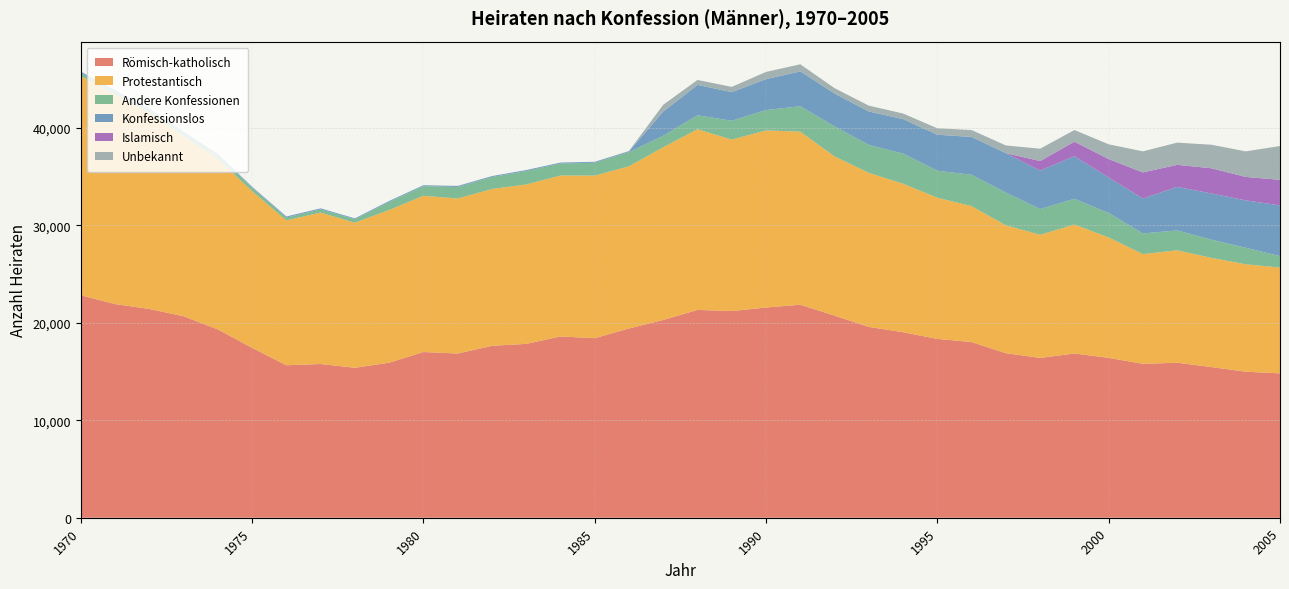

Reading right to left, extract all data points from this chart.

Römisch-katholisch: 14812	14985	15457	15907	15790	16403	16852	16402	16881	18027	18351	19036	19578	20740	21857	21570	21209	21326	20295	19420	18425	18601	17839	17644	16849	17004	15908	15389	15771	15650	17434	19323	20674	21422	21925	22830
Protestantisch: 10864	11022	11209	11534	11258	12356	13234	12635	13118	13948	14482	15234	15812	16335	17757	18173	17591	18539	17724	16641	16683	16511	16358	16089	15904	16033	15671	14885	15541	14862	16083	17500	18482	20147	21510	22491
Andere Konfessionen: 1173	1695	1866	2037	2129	2513	2642	2640	3363	3217	2774	3098	2868	3081	2611	2089	1932	1434	1177	1458	1321	1238	1378	1224	1184	990	831	362	327	293	354	362	333	282	323	312
Konfessionslos: 5199	4863	4740	4472	3575	3640	4375	3948	4048	3882	3694	3535	3425	3374	3578	3173	2939	3114	2485	84	91	91	98	97	96	90	94	82	104	108	91	131	126	120	103	142
Islamisch: 2622	2406	2585	2263	2680	1887	1484	976	0	0	0	0	0	0	0	0	0	0	0	0	0	0	0	0	0	0	0	0	0	0	0	0	0	0	0	0
Unbekannt: 3473	2622	2416	2277	2163	1517	1194	1267	789	706	661	574	602	551	725	742	540	507	699	33	2	2	1	2	21	2	1	0	0	0	0	0	0	0	0	0